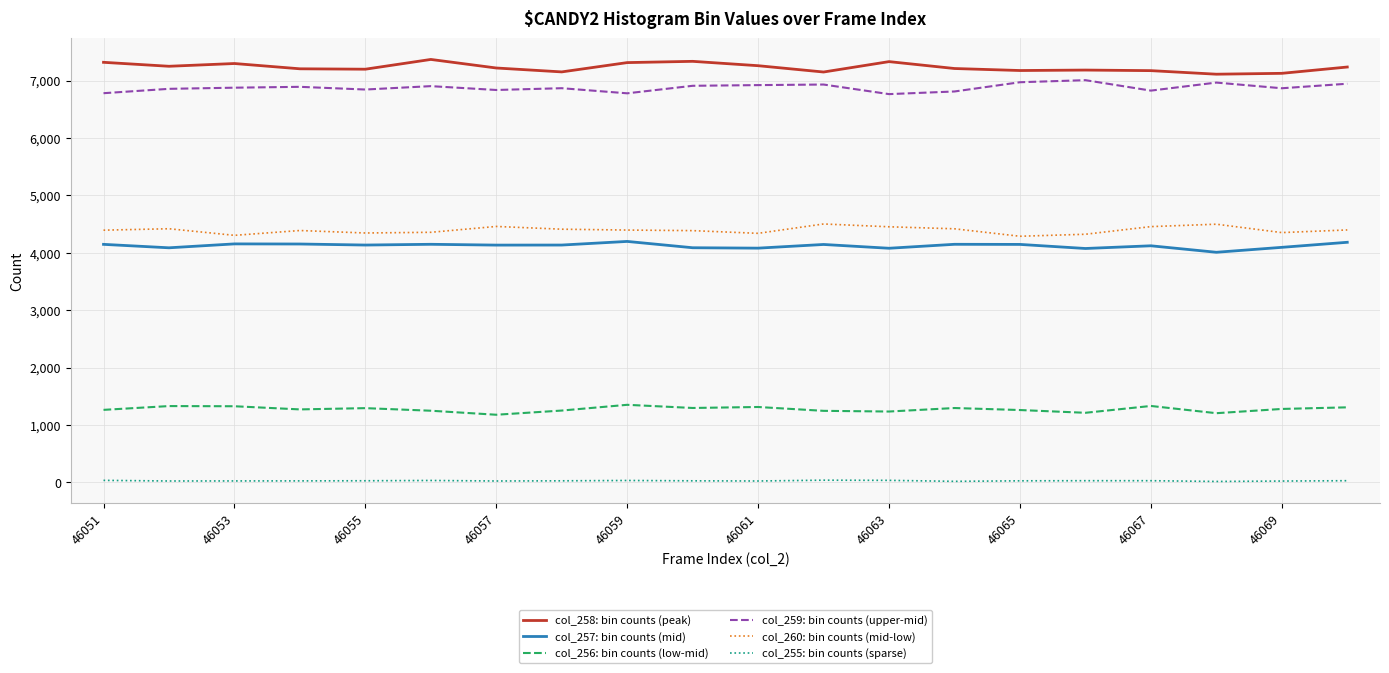

True or false: col_256: bin counts (low-mid) and col_259: bin counts (upper-mid) cross at least once.

False